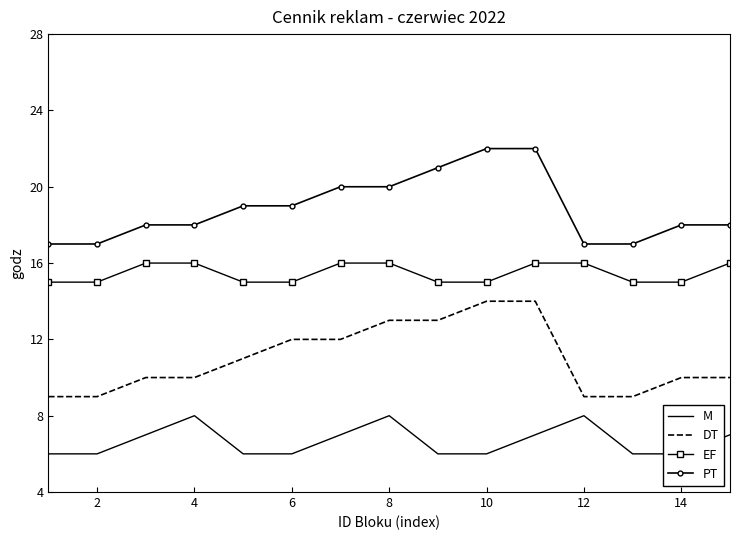

True or false: DT and PT cross at least once.

False